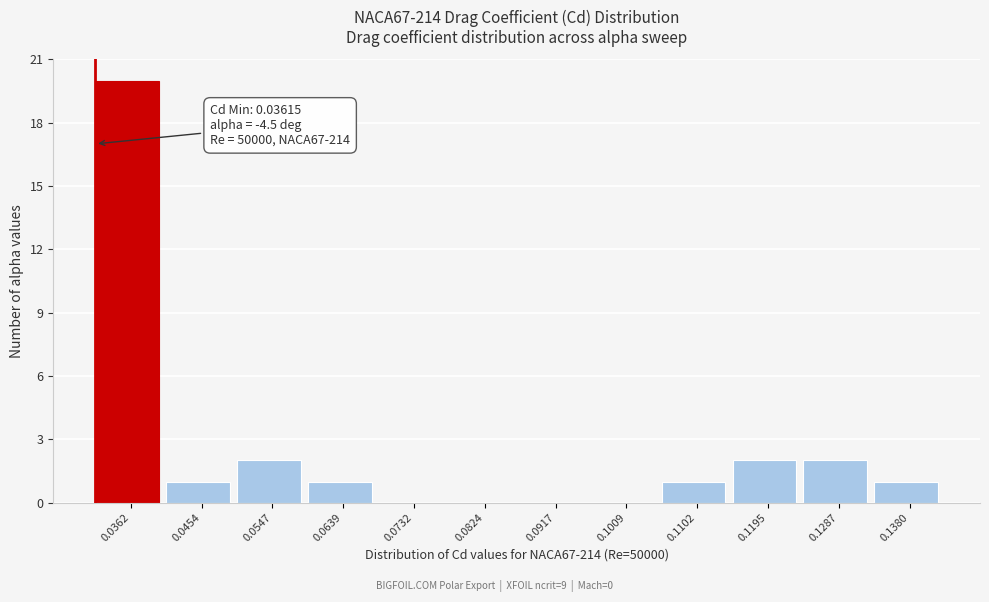

Reading left to right, what are all the values shown in this chart?

0.0362=20	0.0454=1	0.0547=2	0.0639=1	0.0732=0	0.0824=0	0.0917=0	0.1009=0	0.1102=1	0.1195=2	0.1287=2	0.1380=1